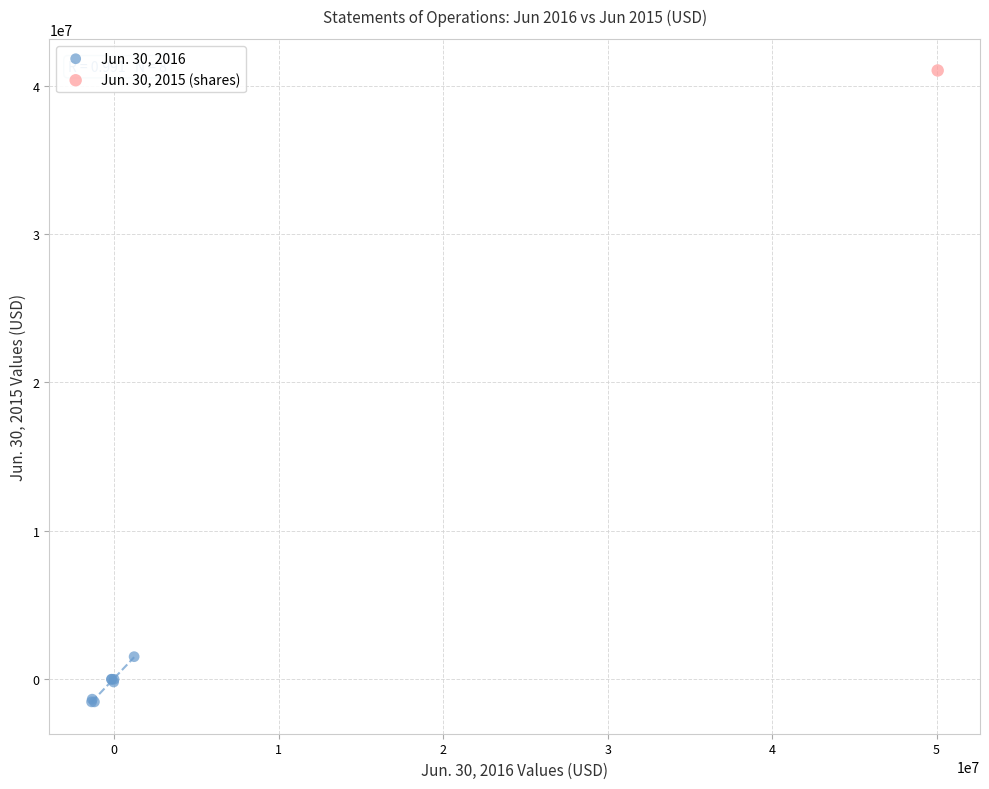

What are all the series names shown in the legend?

Jun. 30, 2016, Jun. 30, 2015 (shares)